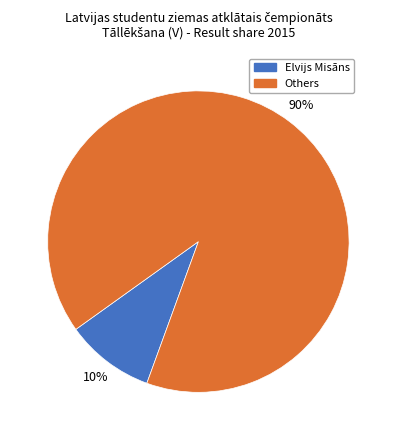

Is there any slice that represents more than half of the pie?

Yes